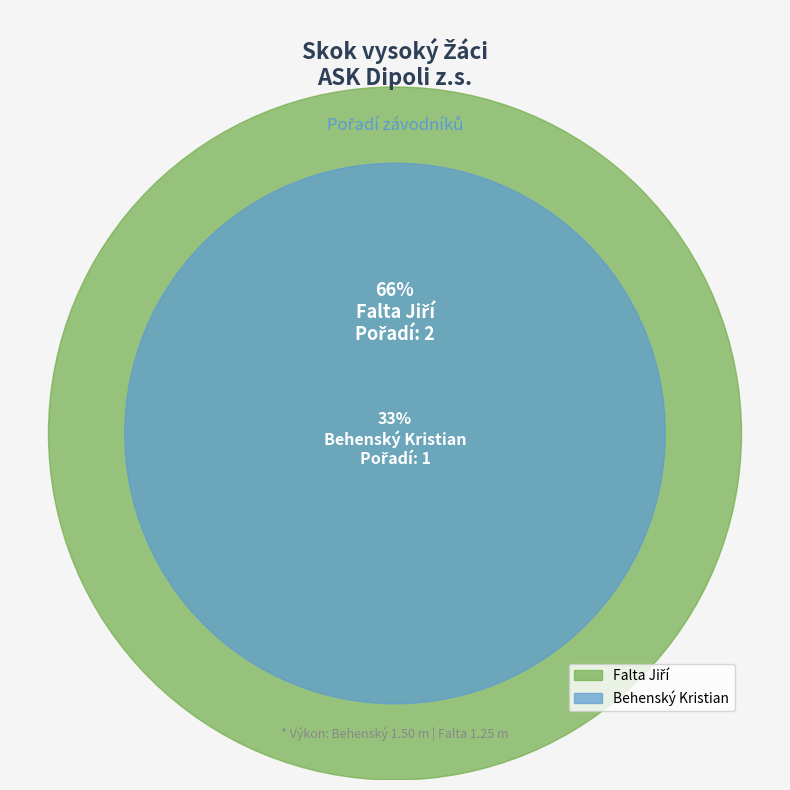

What is the change in value from Behenský Kristian to Falta Jiří?

+1